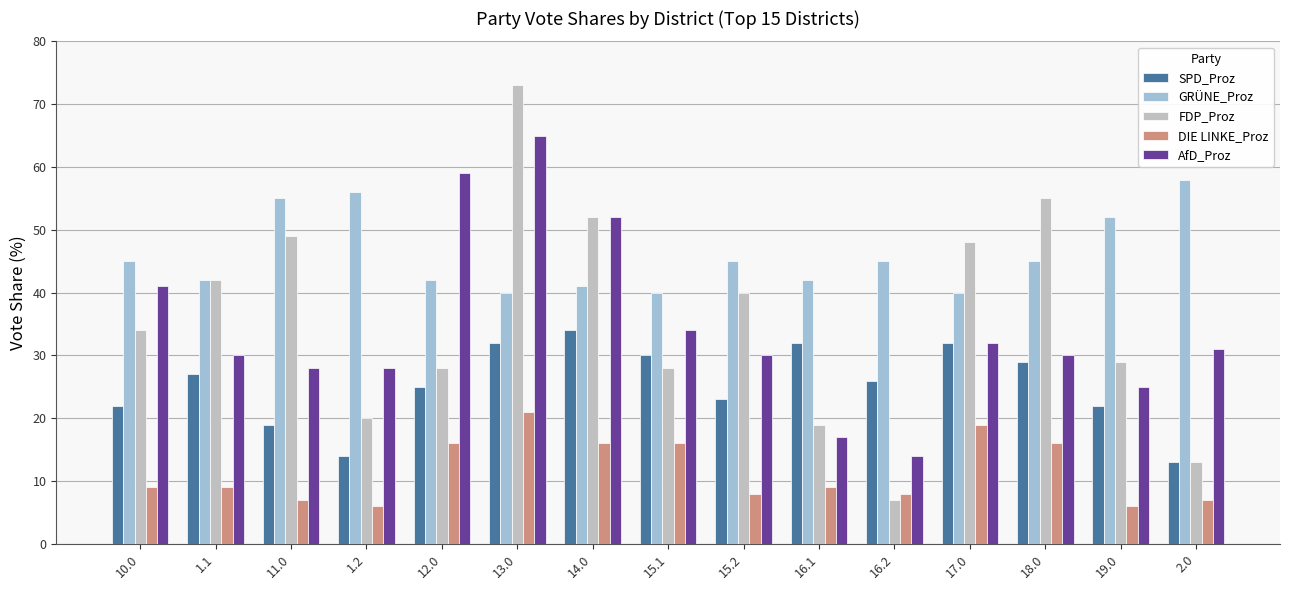

Reading left to right, list all the values displayed in this chart.

SPD_Proz: 22	27	19	14	25	32	34	30	23	32	26	32	29	22	13
GRÜNE_Proz: 45	42	55	56	42	40	41	40	45	42	45	40	45	52	58
FDP_Proz: 34	42	49	20	28	73	52	28	40	19	7	48	55	29	13
DIE LINKE_Proz: 9	9	7	6	16	21	16	16	8	9	8	19	16	6	7
AfD_Proz: 41	30	28	28	59	65	52	34	30	17	14	32	30	25	31